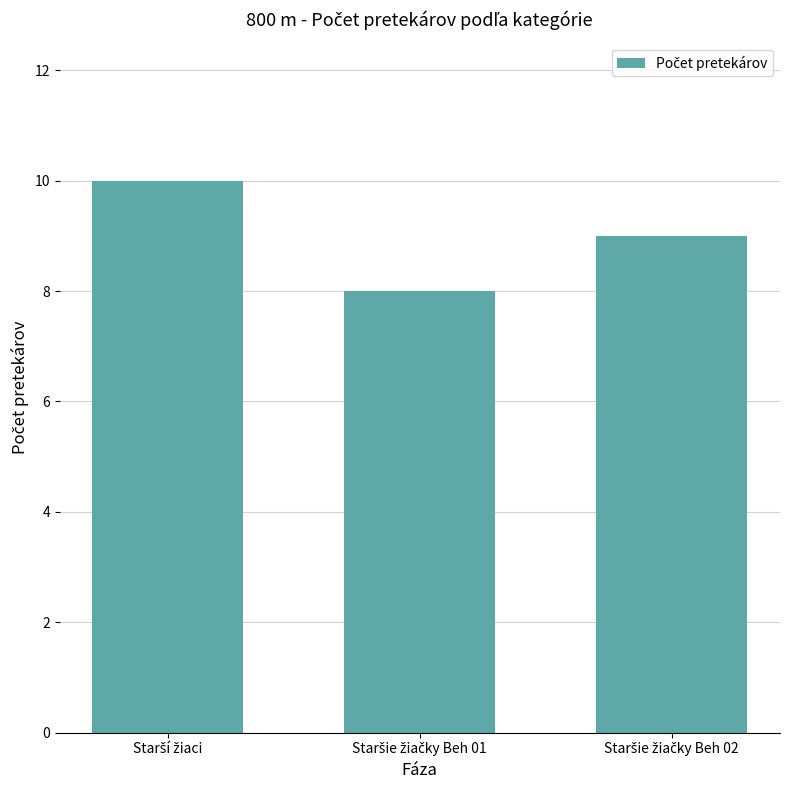

What is the sum of all values?

27